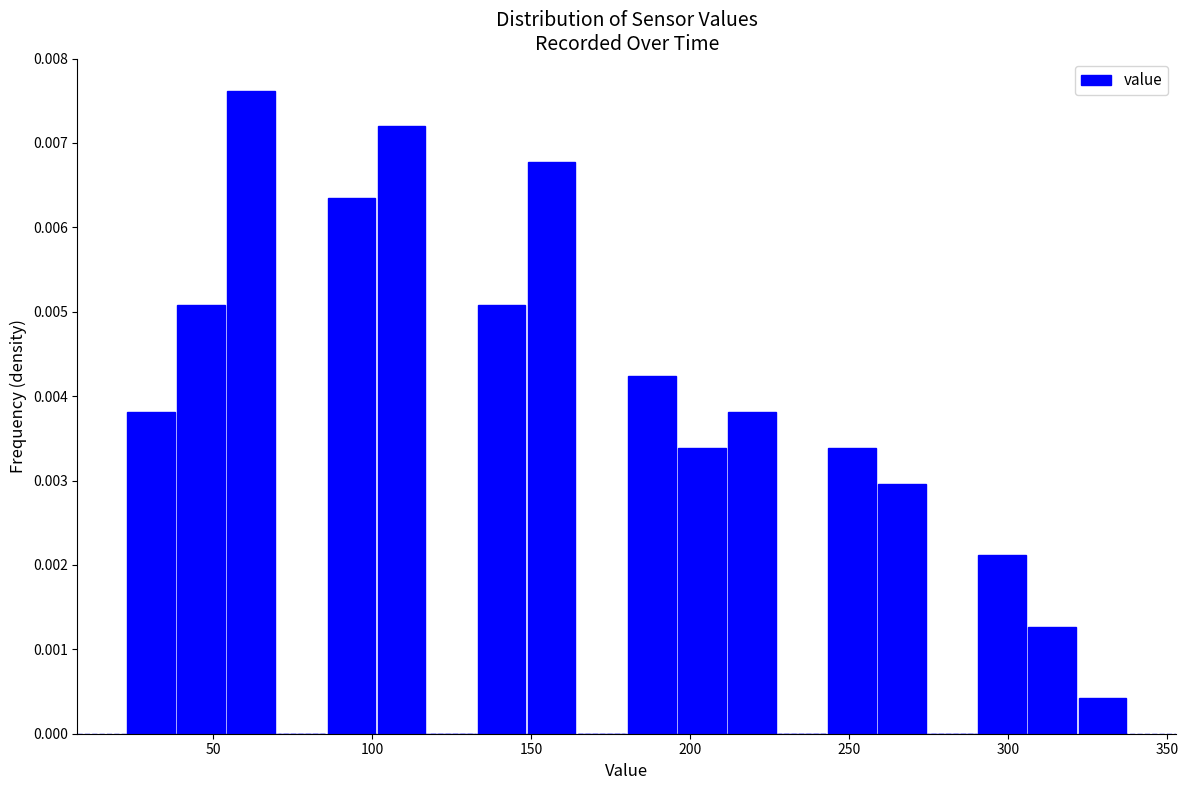

Read against the x-axis, roughly where is the centre of the tallest bar?

60